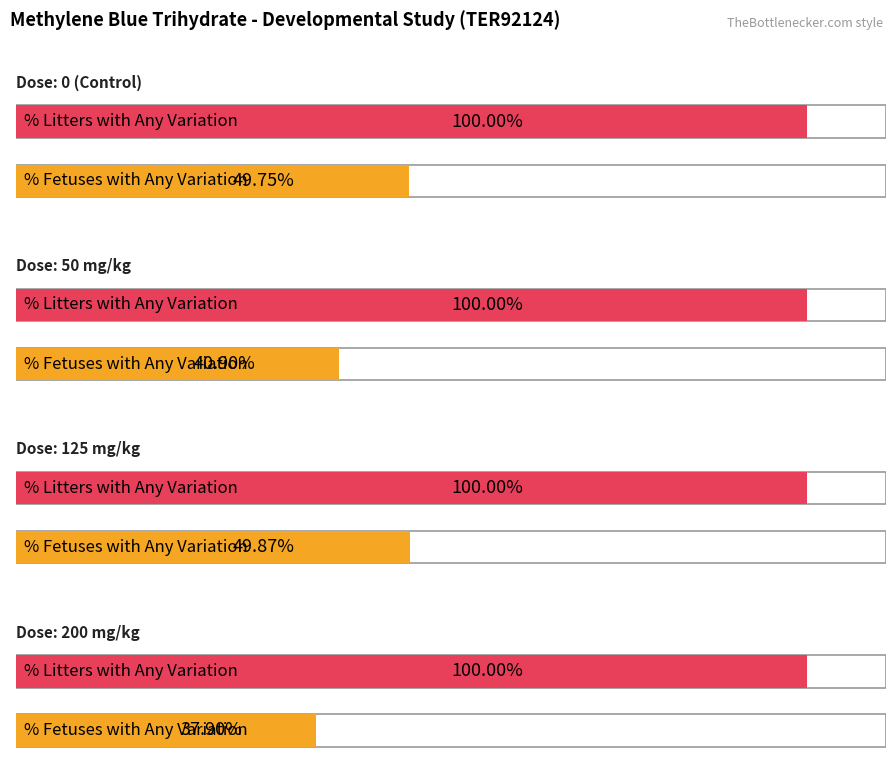

What is the difference between the highest and lowest values at 50 mg/kg?

59.1